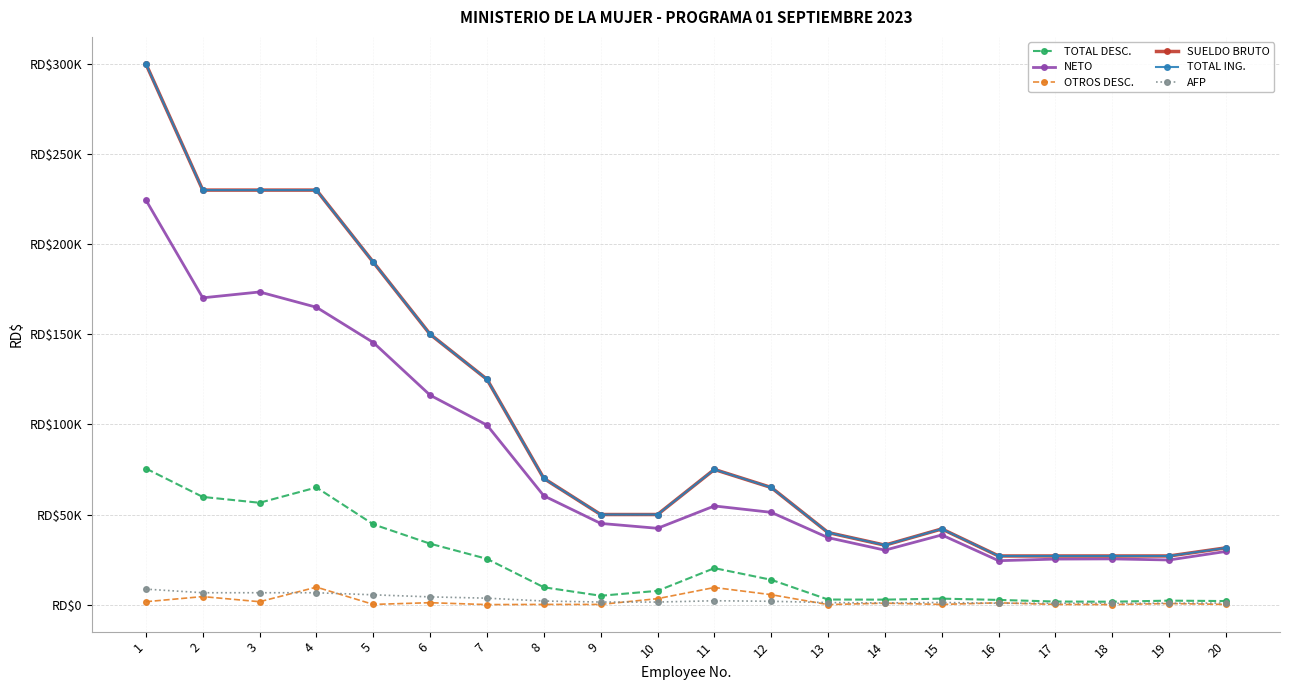

Does the chart have visible grid lines?

Yes